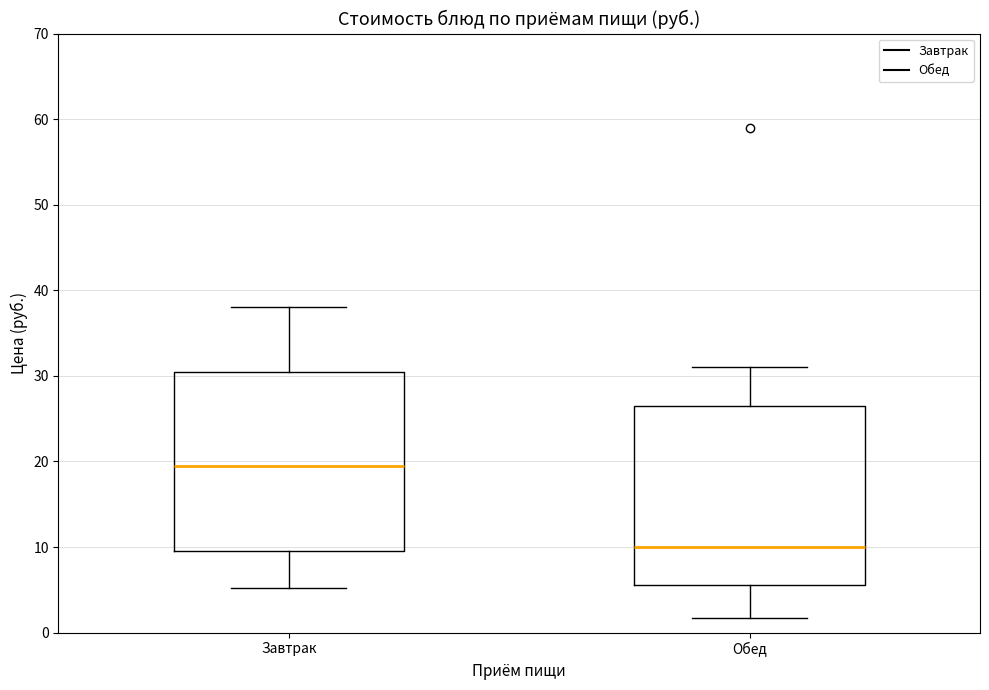

Reading left to right, transcribe this box plot: for each box, give where its median line is, the range the box spans, and where its two whiskers end, as read against the y-axis. The values are not printed on the chart, so give them approximately, as read against the axis.

Завтрак: median 20, box 10 to 31, whiskers 5 to 38
Обед: median 10, box 6 to 27, whiskers 2 to 31